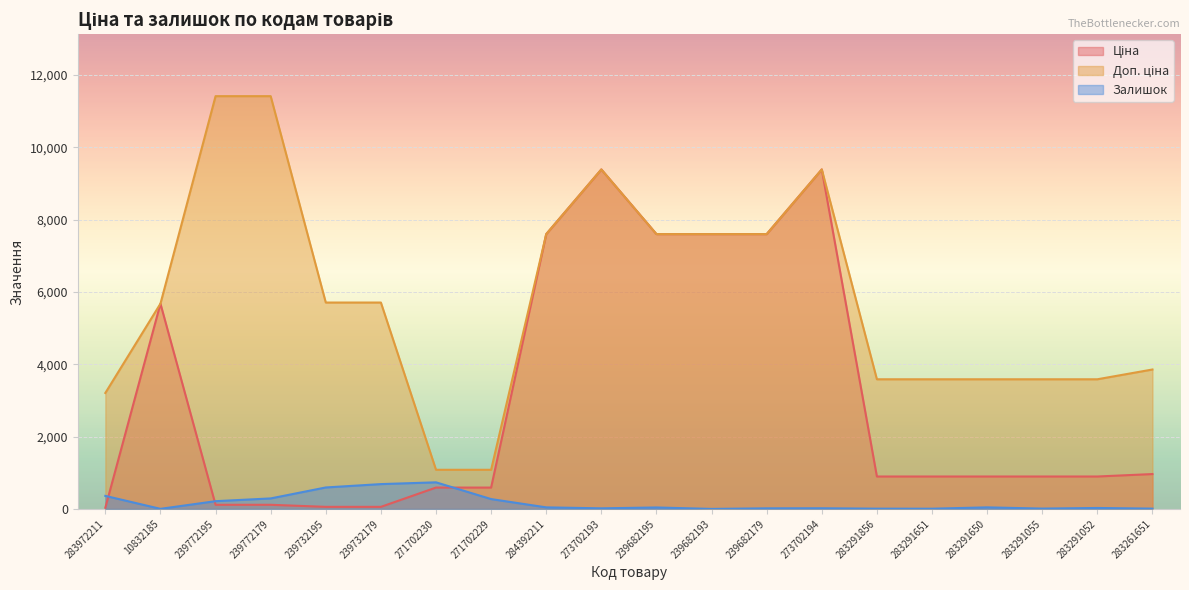

Rank the series at 273702193 from highest to lowest value.

Ціна, Доп. ціна, Залишок